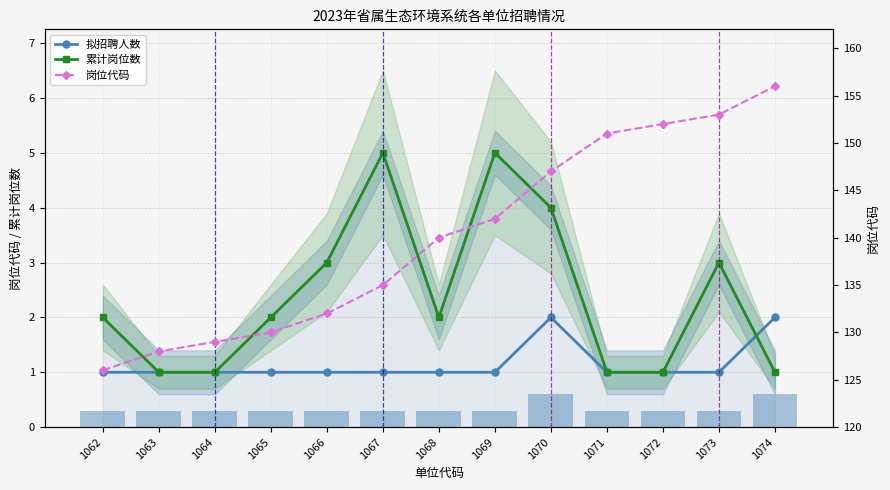

Which series has the widest spread of values?

岗位代码